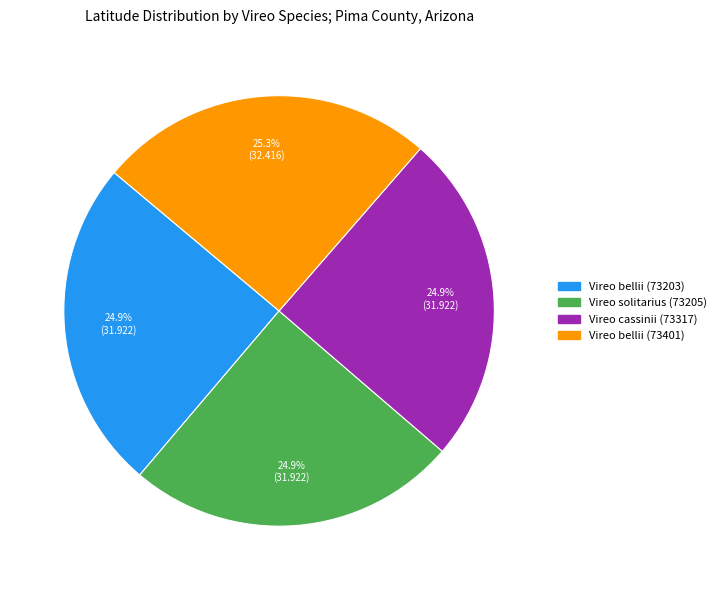

Does Vireo cassinii (73317) account for over 50% of the chart?

No